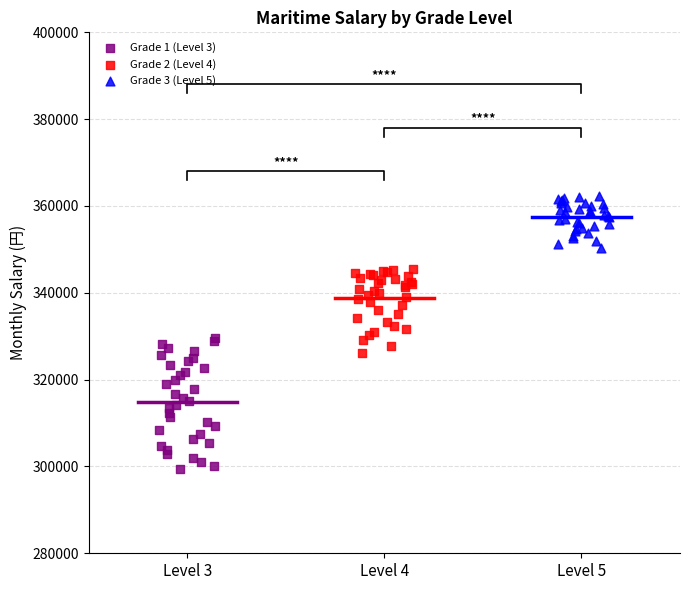

Which series contains the lowest Y value?

Grade 1 (Level 3)